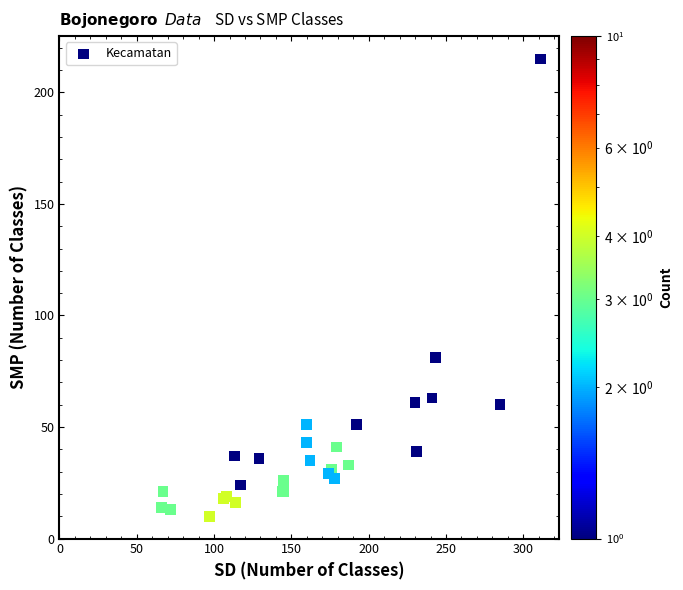

What Y value in the scatter plot is closest to 112?

81